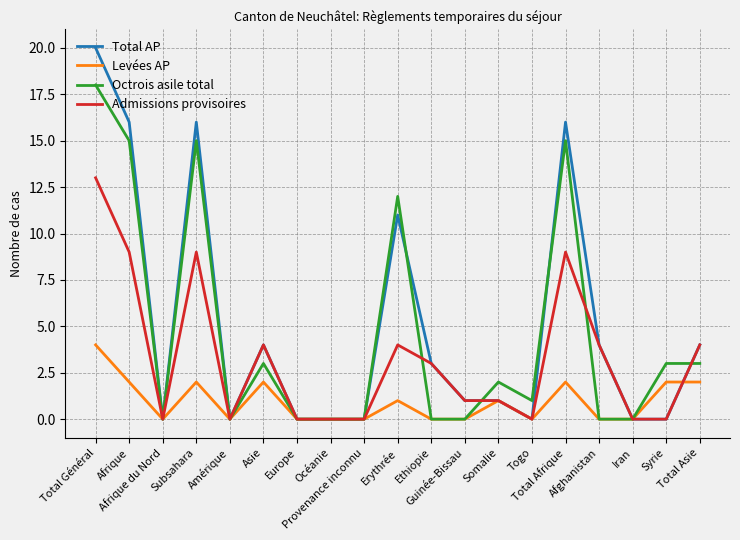

At which category does Levées AP reach its first local peak?

Subsahara